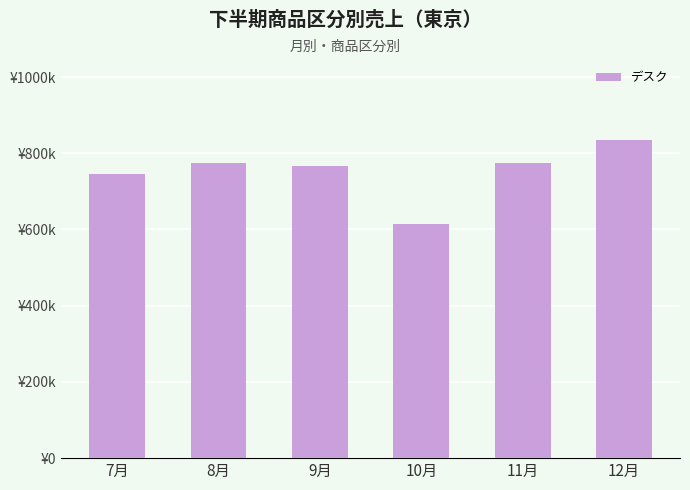

Are the bars horizontal?

No